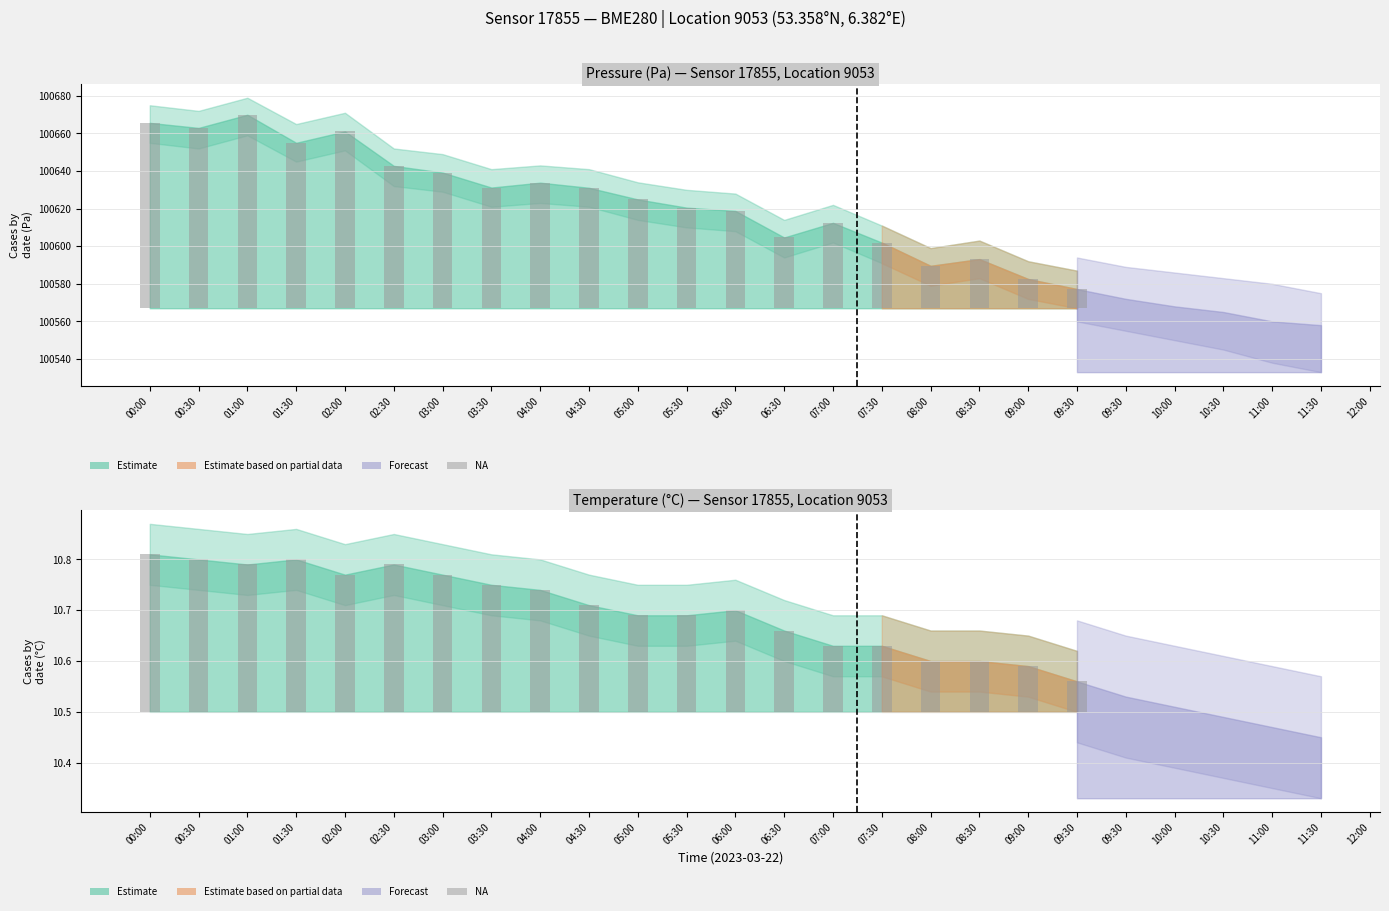

At which category does the chart reach its minimum across all series?

09:30